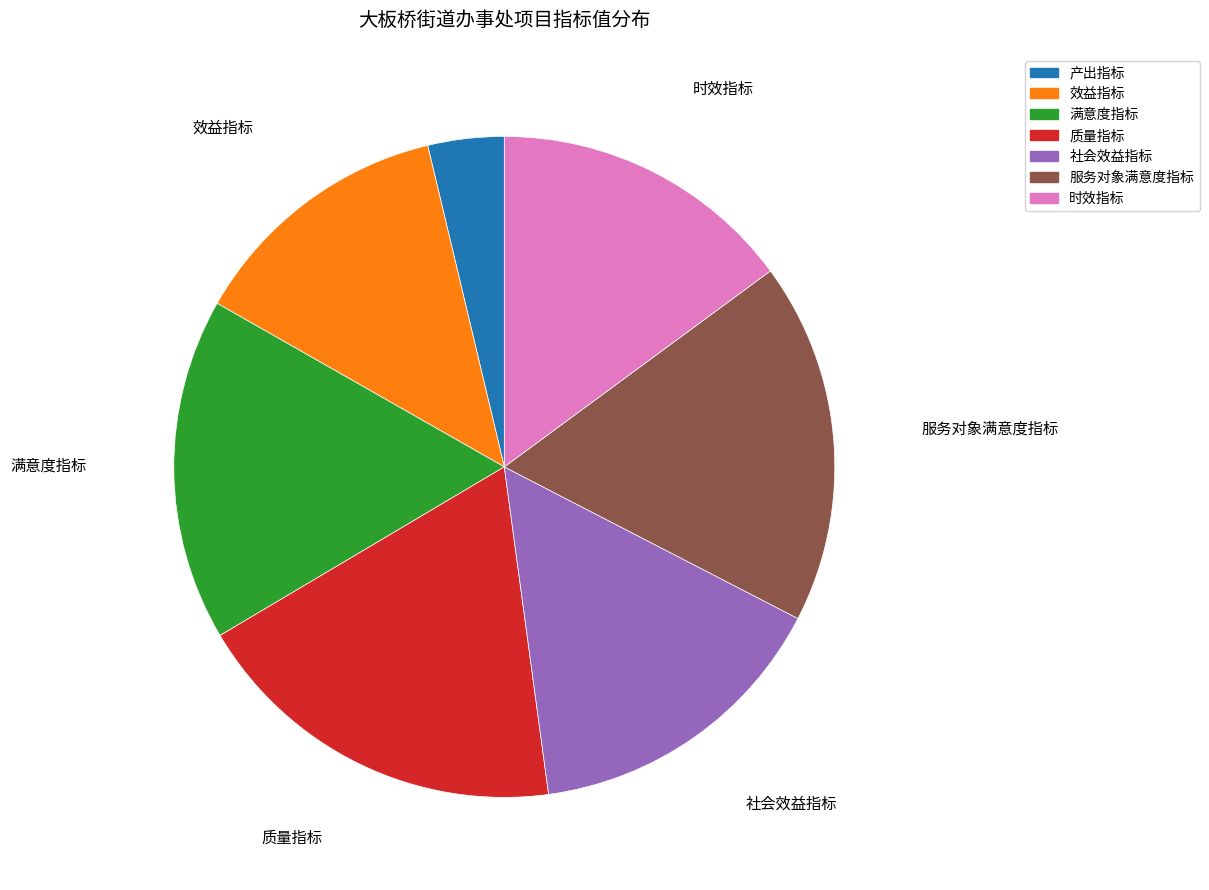

Is there any slice that represents more than half of the pie?

No